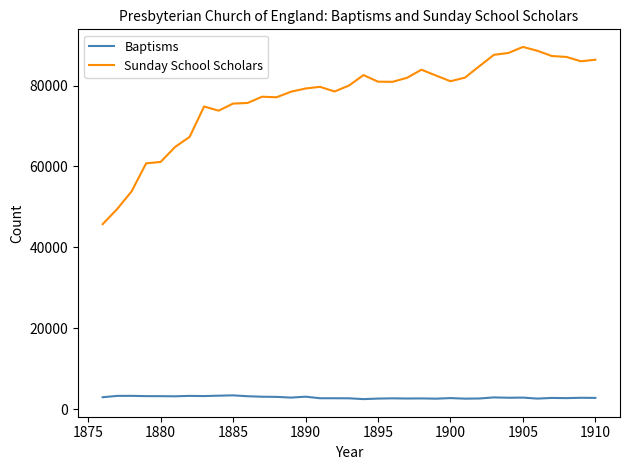

True or false: Baptisms and Sunday School Scholars intersect in this chart.

False